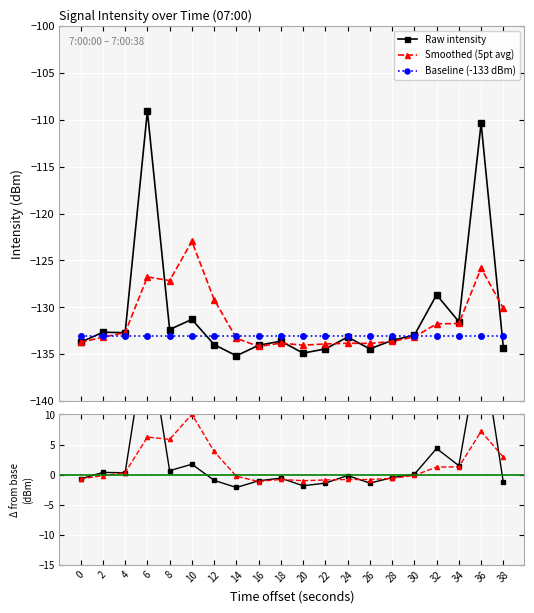

Does the chart display data point markers on the line(s)?

Yes